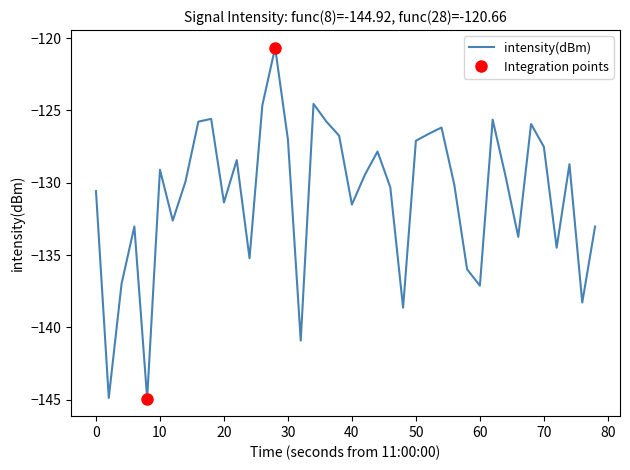

Reading right to left, transcribe all the data shown in this chart.

-133.0	-138.3	-128.7	-134.5	-127.5	-125.9	-133.7	-129.5	-125.6	-137.1	-136.0	-130.1	-126.2	-126.6	-127.1	-138.6	-130.3	-127.8	-129.5	-131.5	-126.8	-125.8	-124.6	-140.9	-127.0	-120.7	-124.7	-135.2	-128.4	-131.4	-125.6	-125.8	-129.9	-132.6	-129.1	-144.9	-133.0	-137.0	-144.9	-130.6